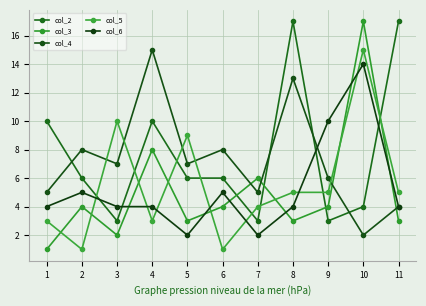

Reading left to right, list all the values displayed in this chart.

col_2: 10	6	3	10	6	6	3	17	3	4	17
col_3: 1	4	2	8	3	4	6	3	4	17	3
col_4: 5	8	7	15	7	8	5	13	6	2	4
col_5: 3	1	10	3	9	1	4	5	5	15	5
col_6: 4	5	4	4	2	5	2	4	10	14	4